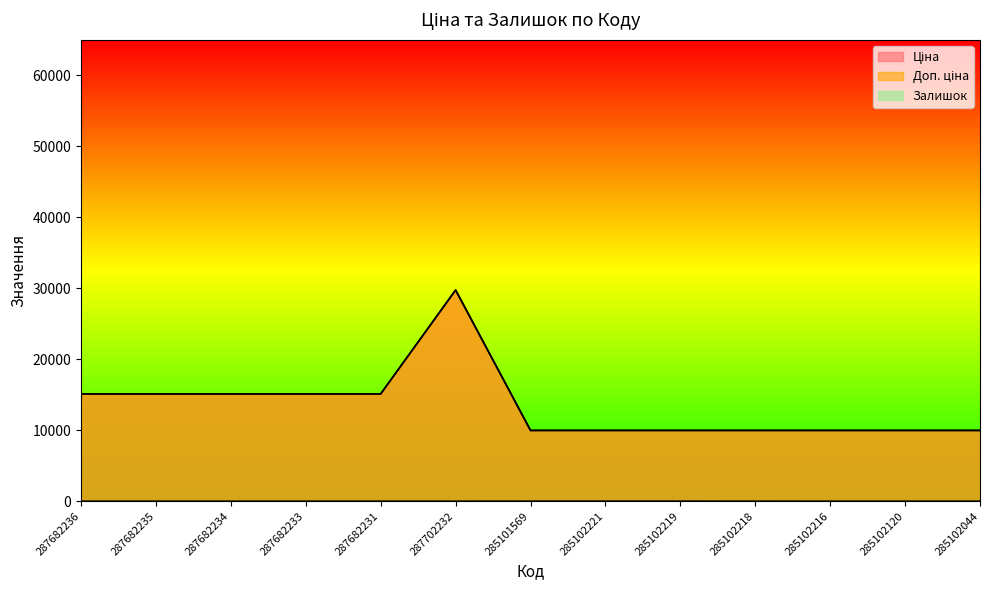

What is the label of the 4th point from the left?

287682233